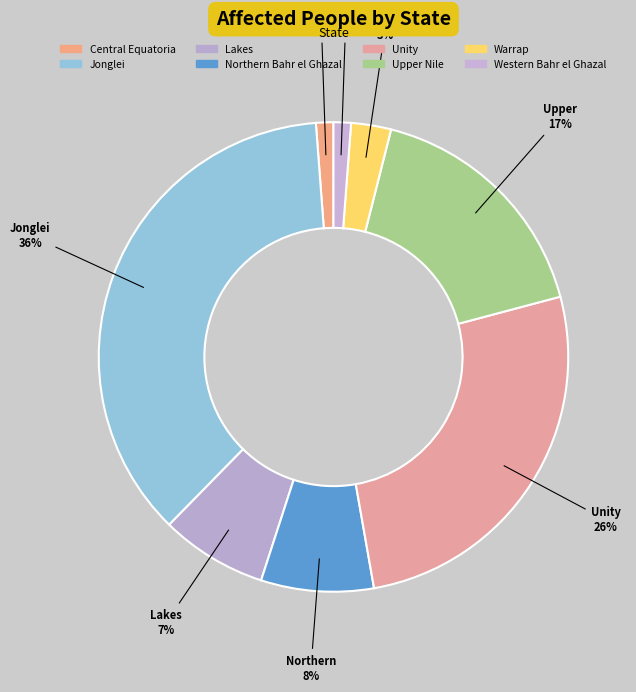

Is it true that Jonglei is 36% of the pie?

True